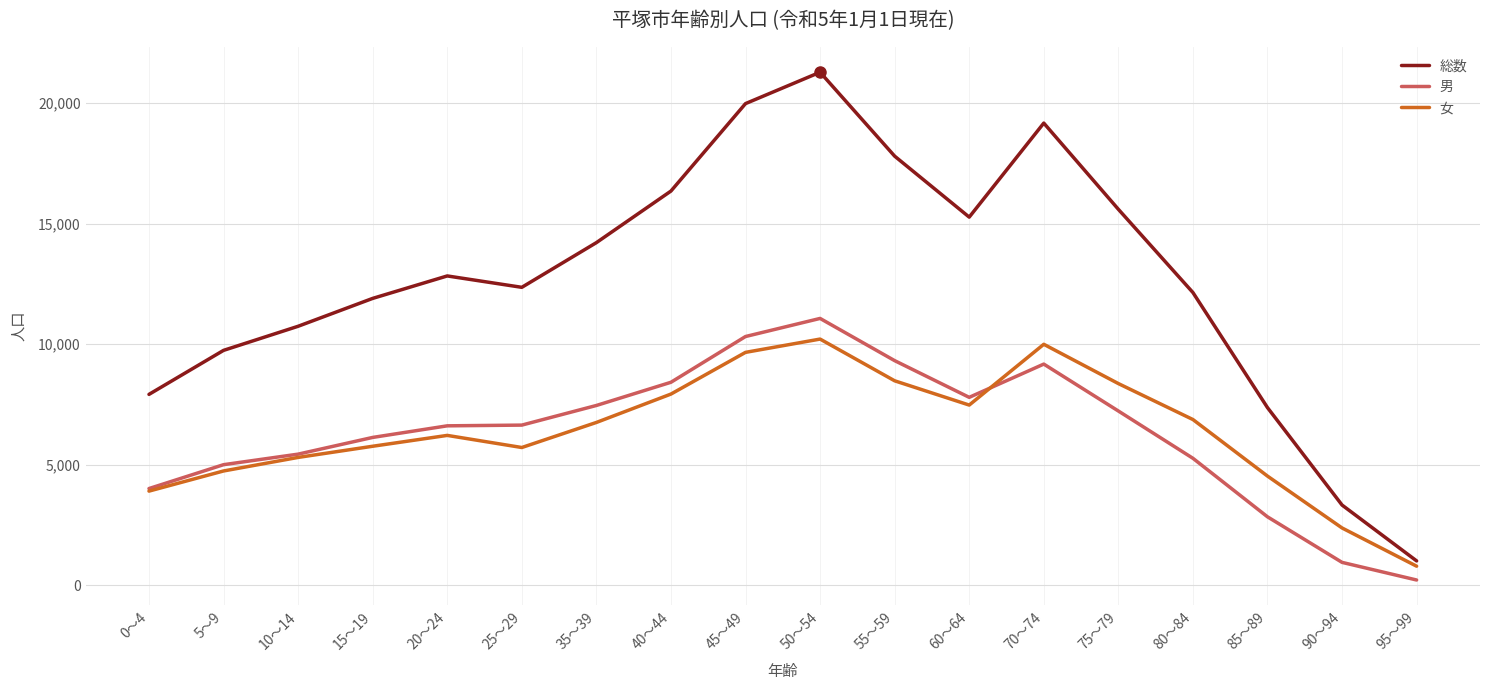

At which category is the sum across all series the highest?

50～54